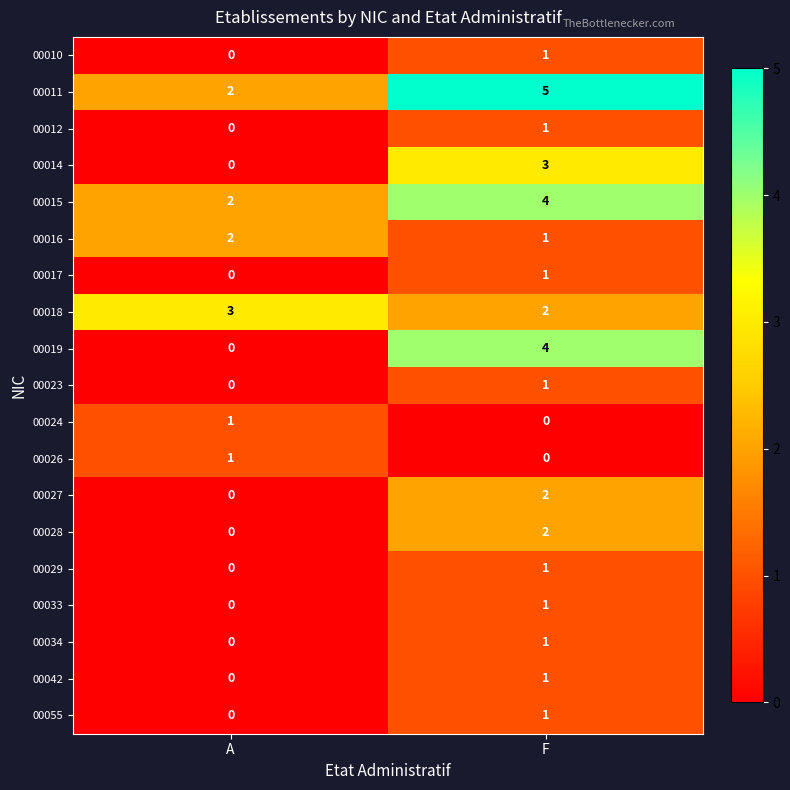

Where is 00042 nearest to the value 0?

A